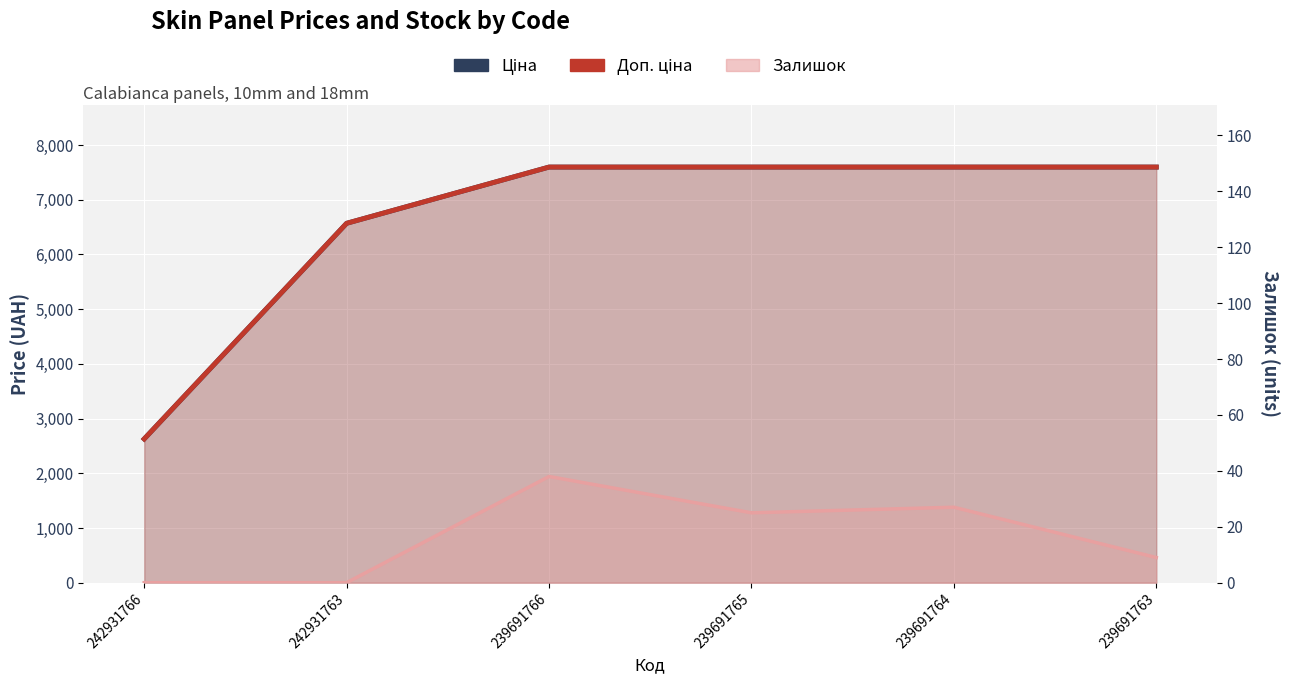

True or false: Залишок has a value of 12.3 at 242931763.

False